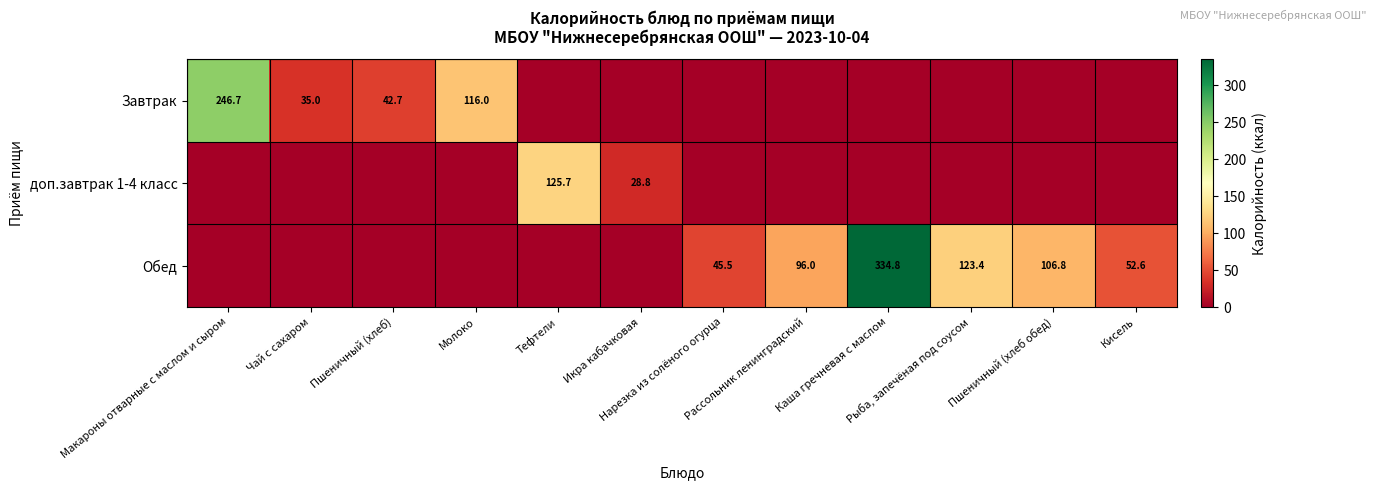

At which category is the sum across all series the highest?

Каша гречневая с маслом